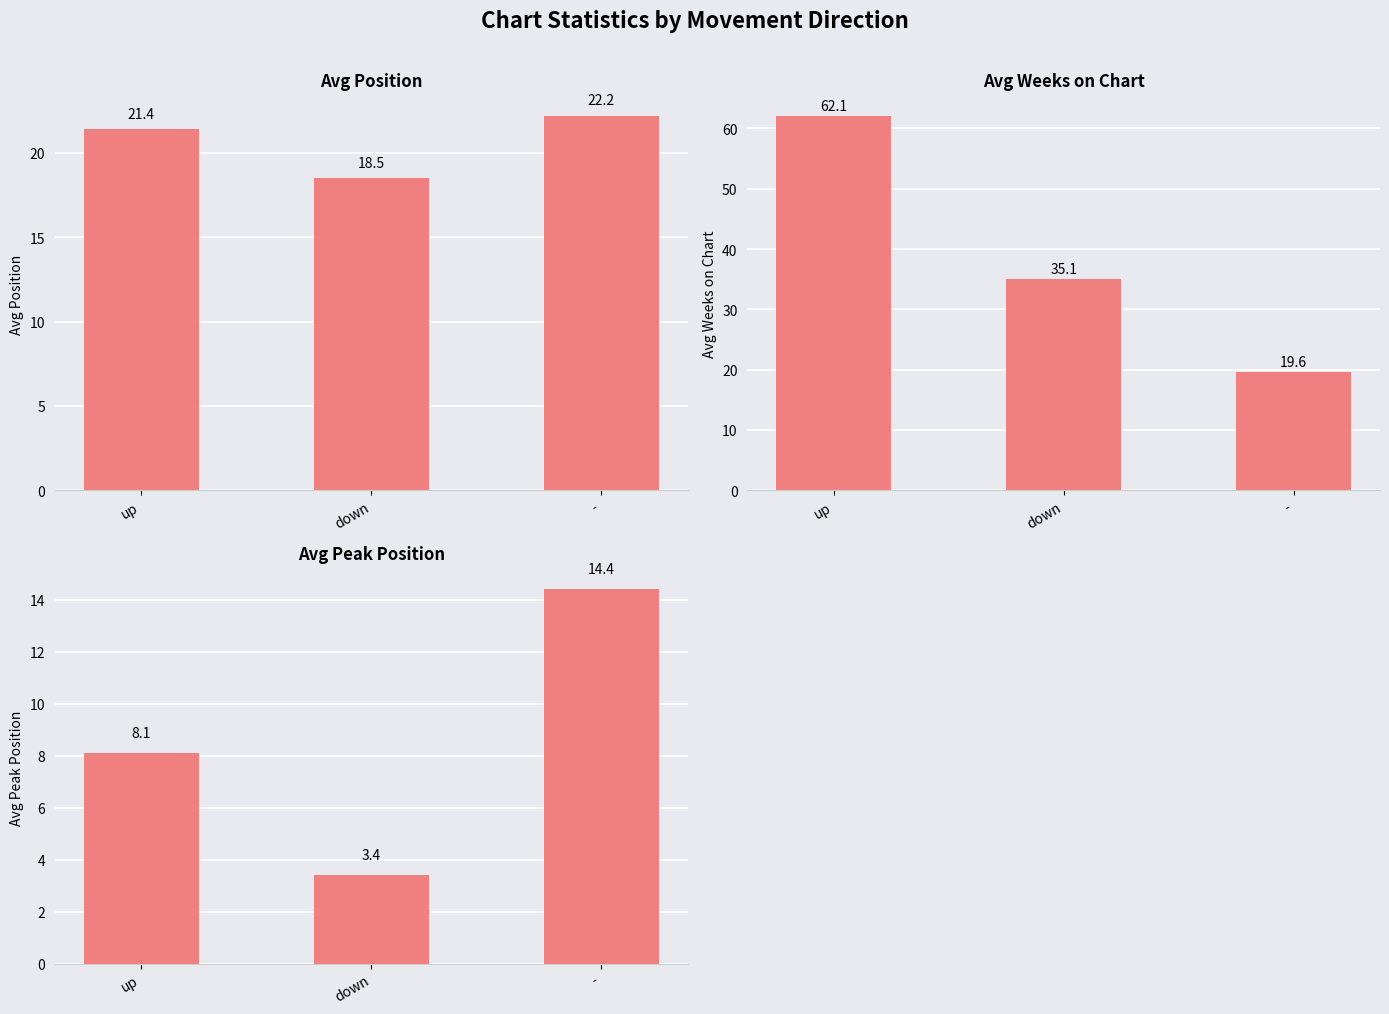

List the series in order of their overall mean, lowest first.

Avg Peak Position, Avg Position, Avg Weeks on Chart